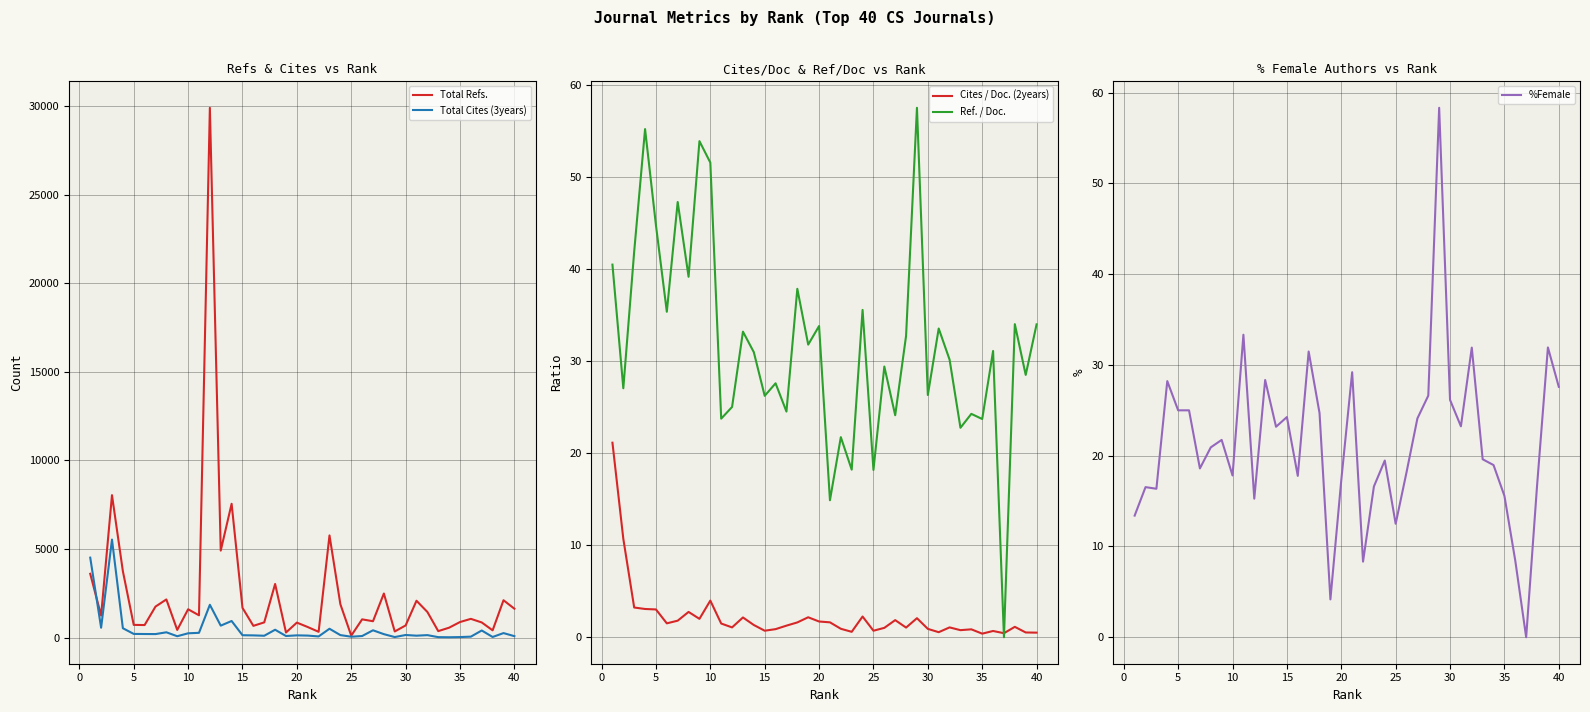

True or false: Cites / Doc. (2years) has a value of 0.4 at 35.

True